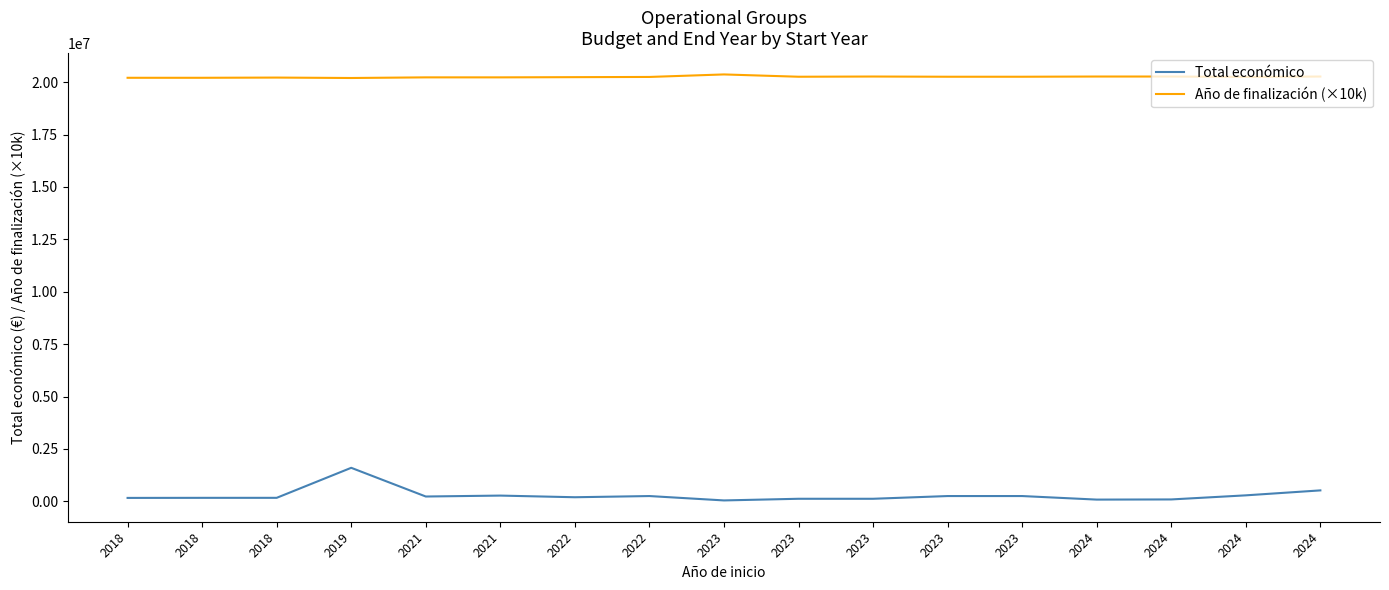

Between 2021 and 2024, which series saw the biggest shift?

Total económico